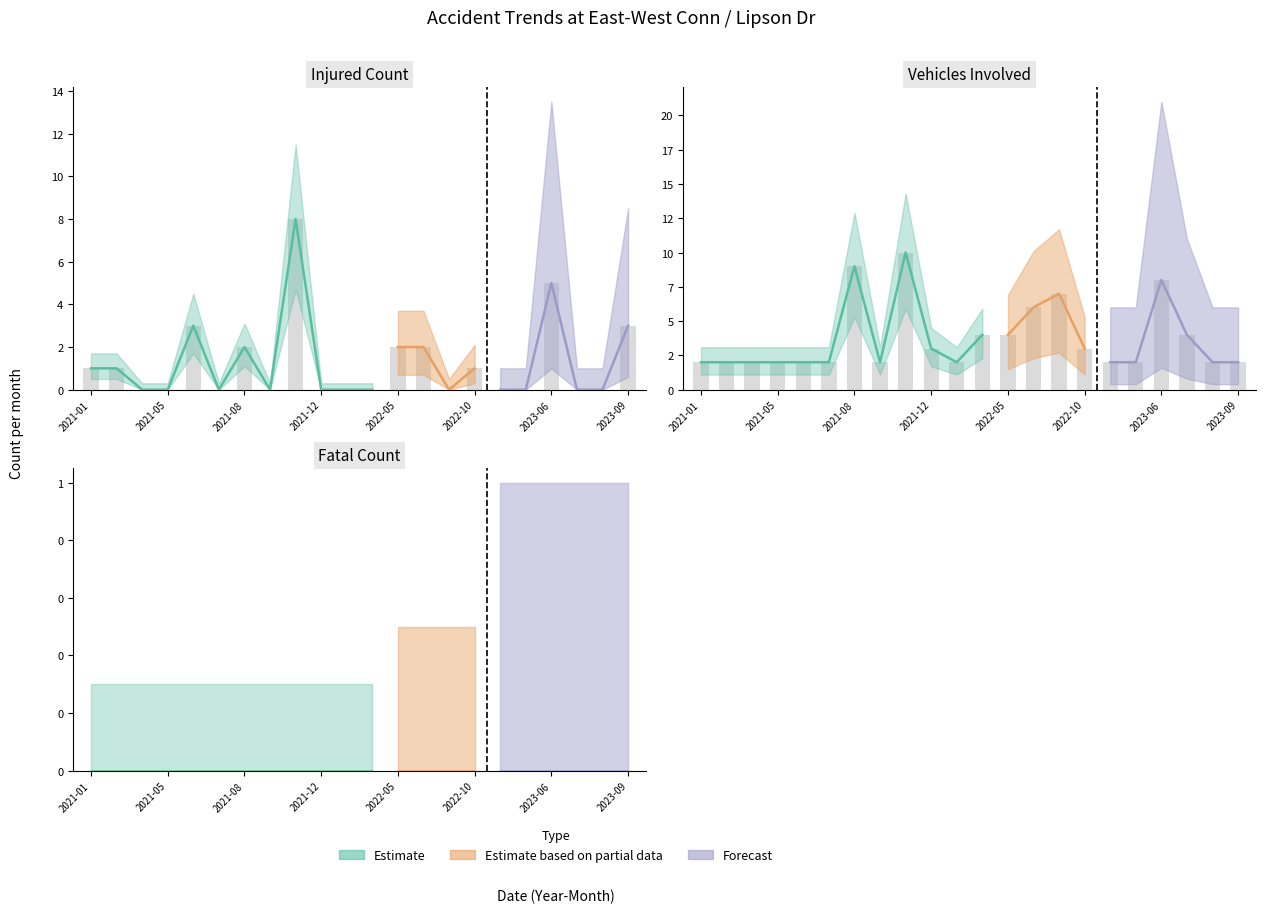

Reading left to right, extract all data points from this chart.

INJURED: 1	1	0	0	3	0	2	0	8	0	0	0	2	2	0	1	0	0	5	0	0	3
VEHICLES: 2	2	2	2	2	2	9	2	10	3	2	4	4	6	7	3	2	2	8	4	2	2